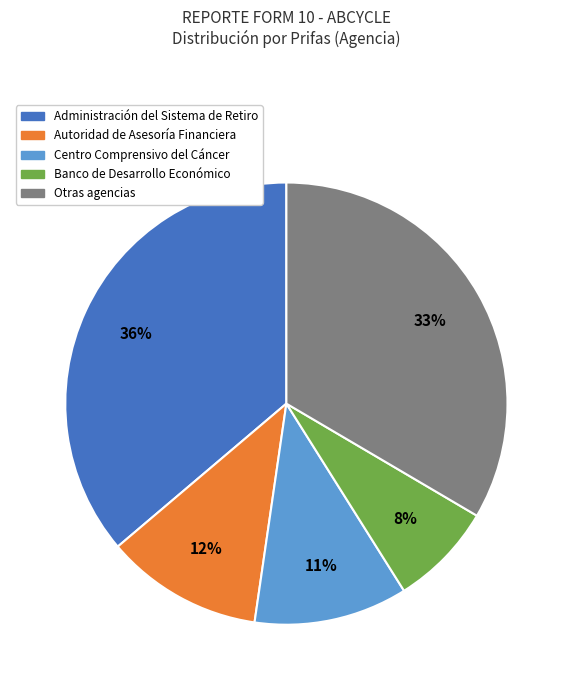

To the nearest percent, what is the average slice percentage?

20%